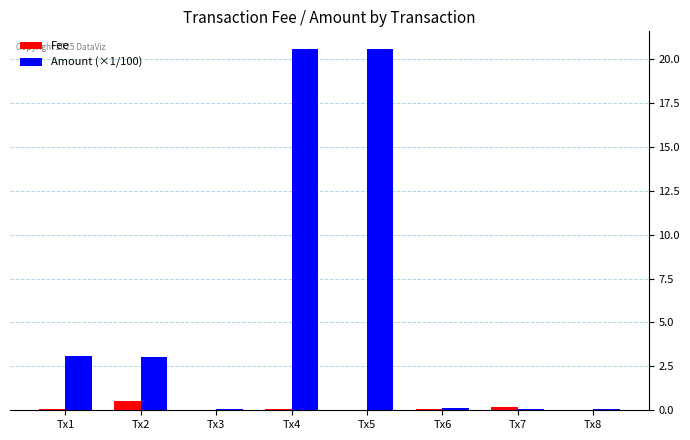

Is it true that Amount (×1/100) equals 4.6 at Tx1?

False